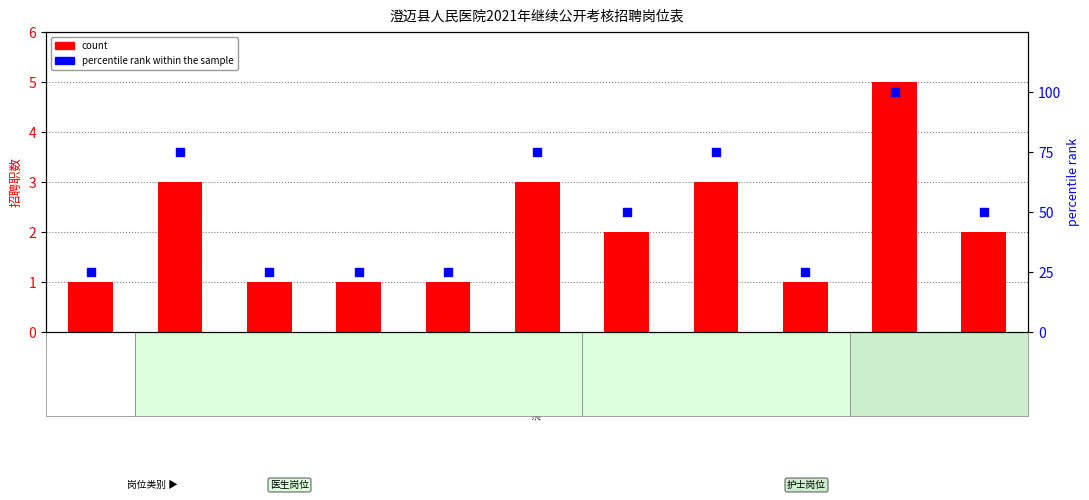

Which series reaches the minimum Y coordinate?

count